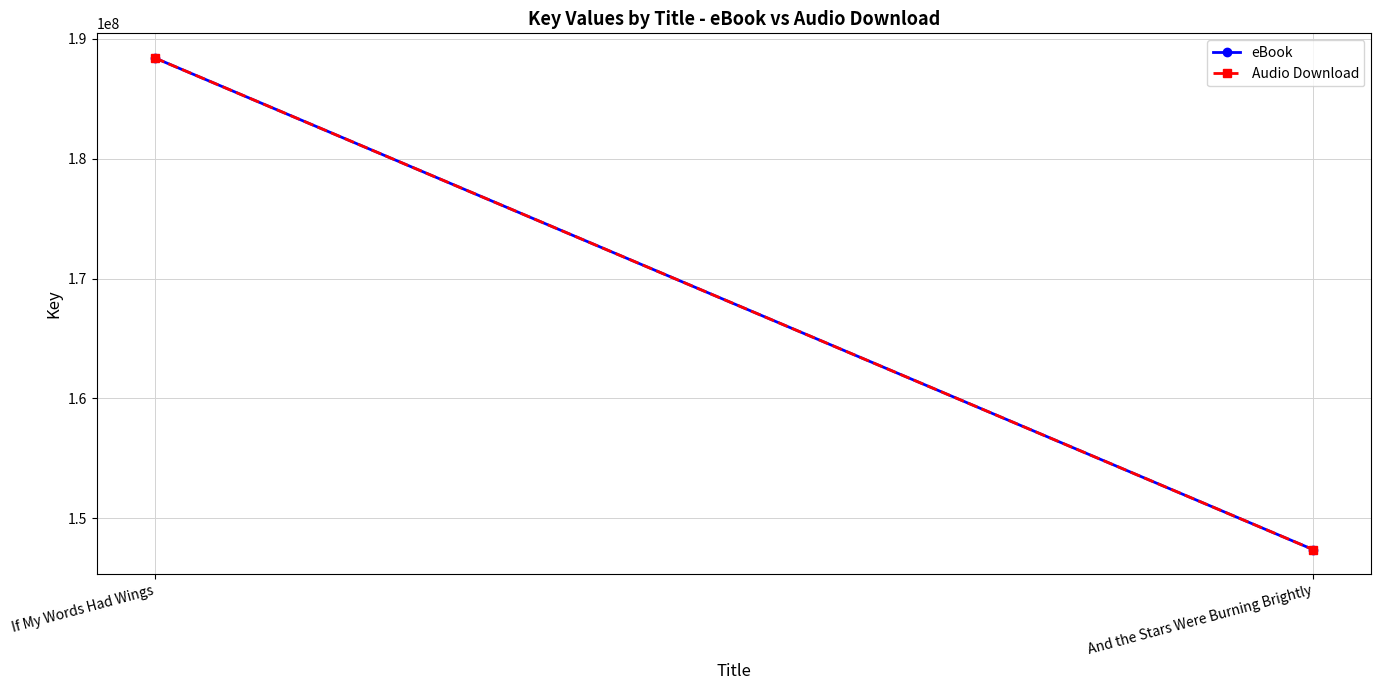

What is the difference between the Audio Download values at If My Words Had Wings and And the Stars Were Burning Brightly?

41001504